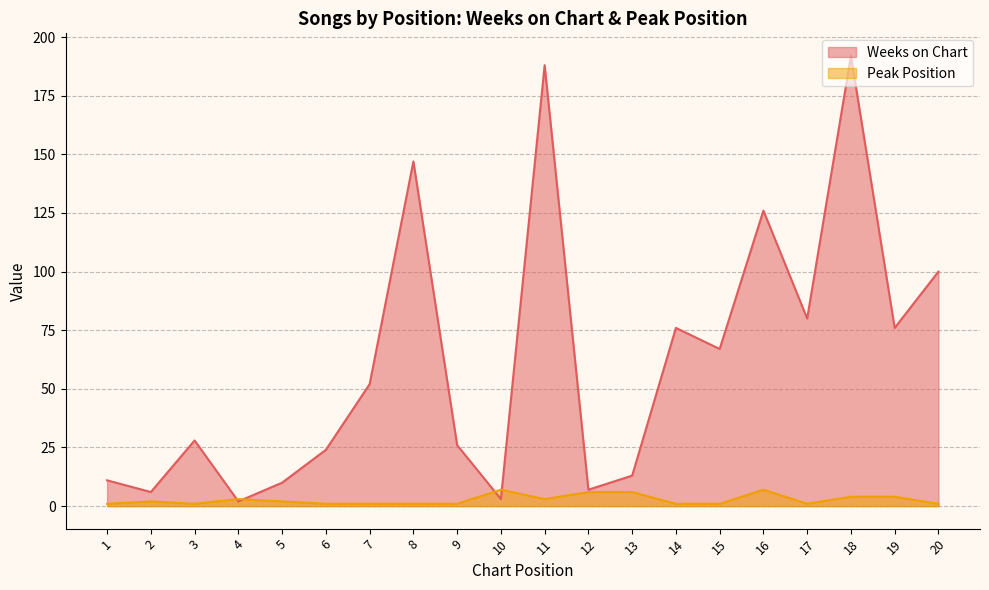

How many data points in Weeks on Chart are above 52?

9